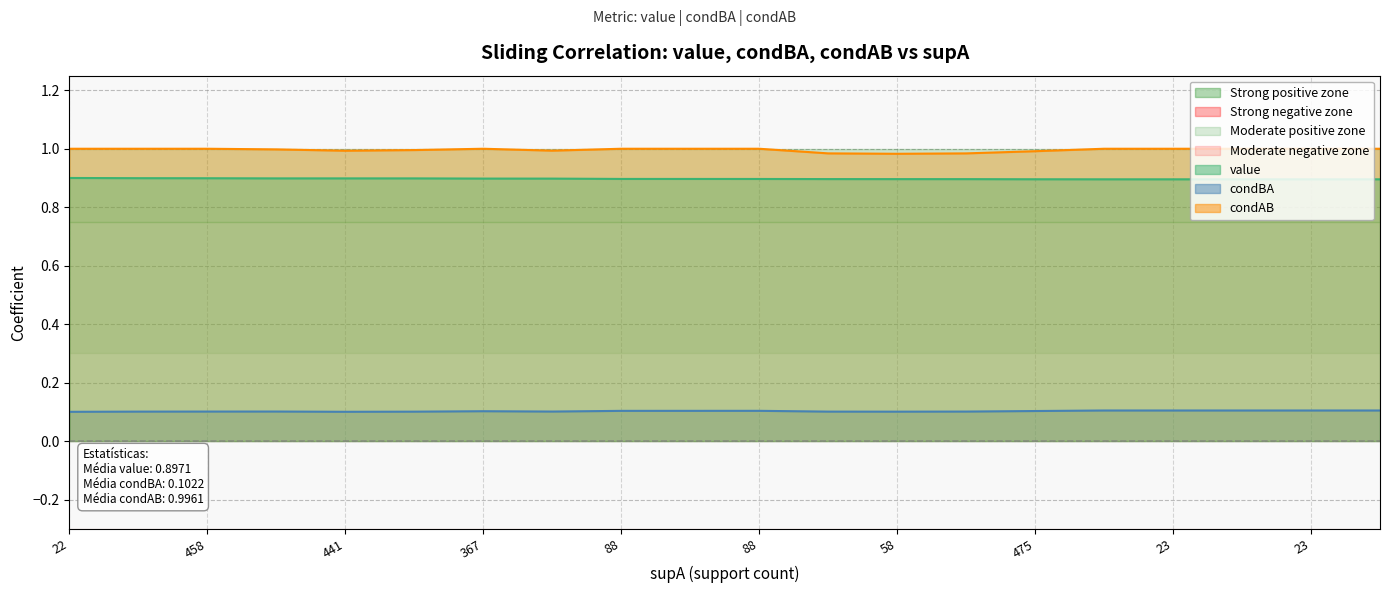

What is the label of the 9th point from the left?

88